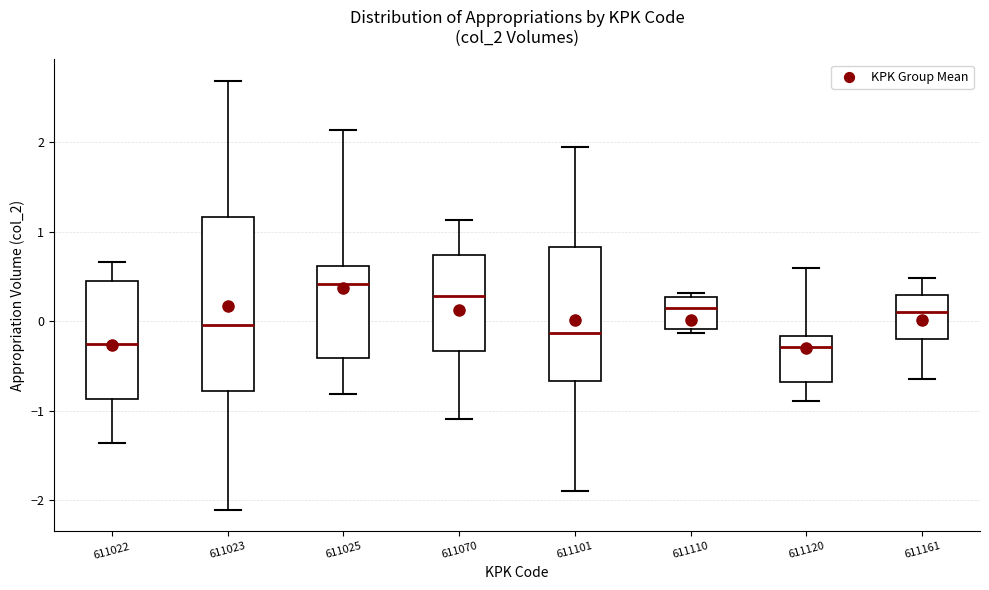

Reading left to right, transcribe this box plot: for each box, give where its median line is, the range the box spans, and where its two whiskers end, as read against the y-axis. The values are not printed on the chart, so give them approximately, as read against the axis.

611022: median -0.3, box -0.9 to 0.4, whiskers -1.4 to 0.7
611023: median 0.0, box -0.8 to 1.2, whiskers -2.1 to 2.7
611025: median 0.4, box -0.4 to 0.6, whiskers -0.8 to 2.1
611070: median 0.3, box -0.3 to 0.7, whiskers -1.1 to 1.1
611101: median -0.1, box -0.7 to 0.8, whiskers -1.9 to 1.9
611110: median 0.1, box -0.1 to 0.3, whiskers -0.1 (just below the box's lower edge) to 0.3 (just above the box's upper edge)
611120: median -0.3, box -0.7 to -0.2, whiskers -0.9 to 0.6
611161: median 0.1, box -0.2 to 0.3, whiskers -0.6 to 0.5